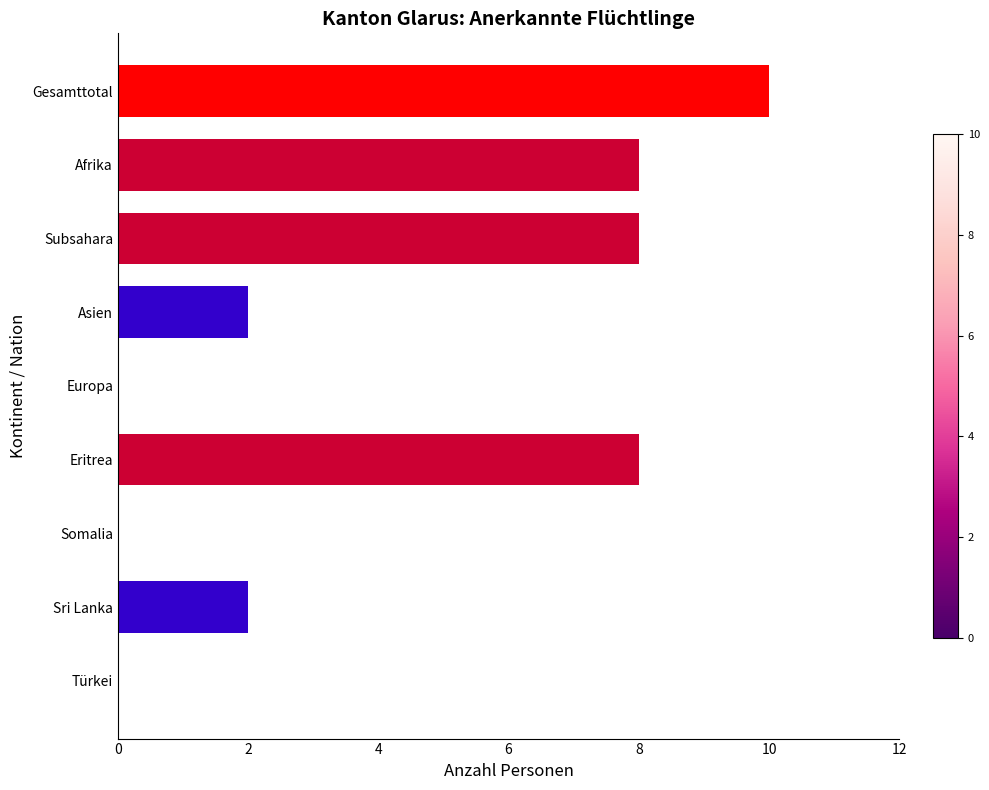

Is it true that the value at Eritrea is 8?

True